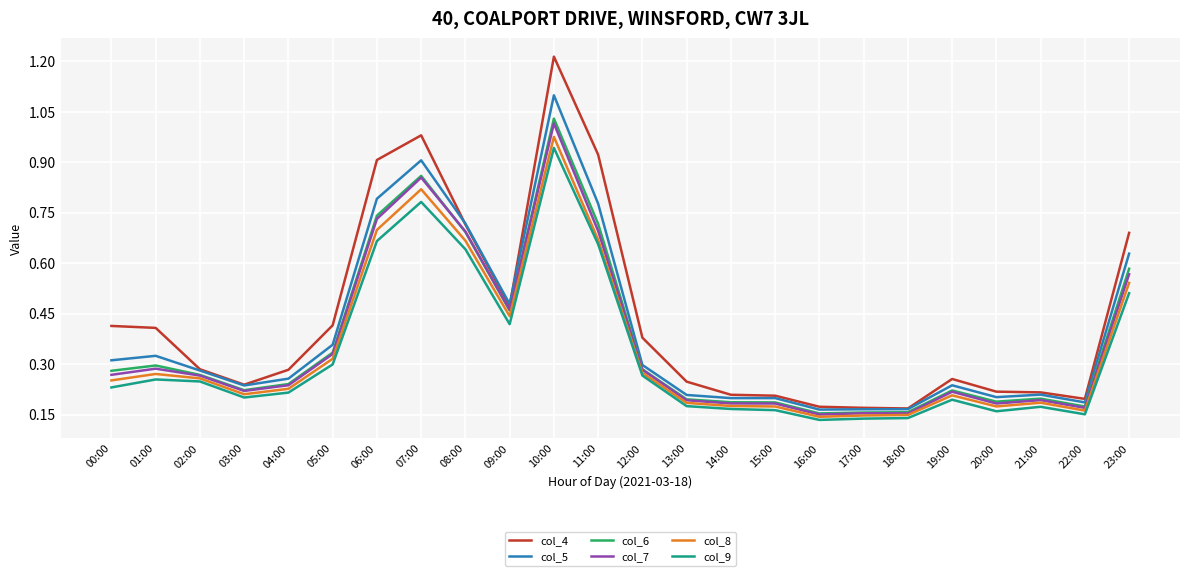

Which series changed the most between 09:00 and 21:00?

col_5